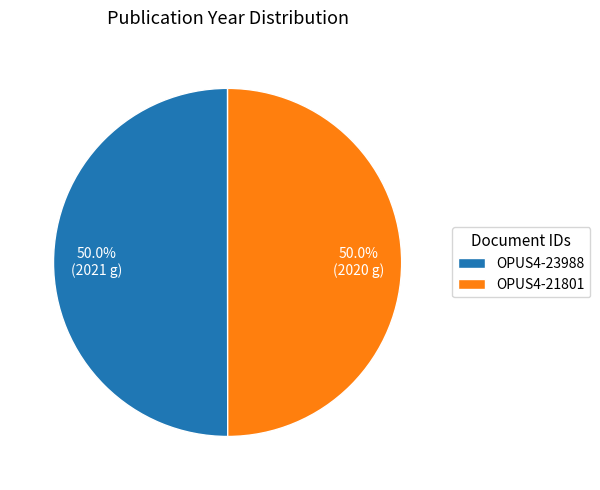

What is the total percentage of OPUS4-23988 and OPUS4-21801?

100.0%